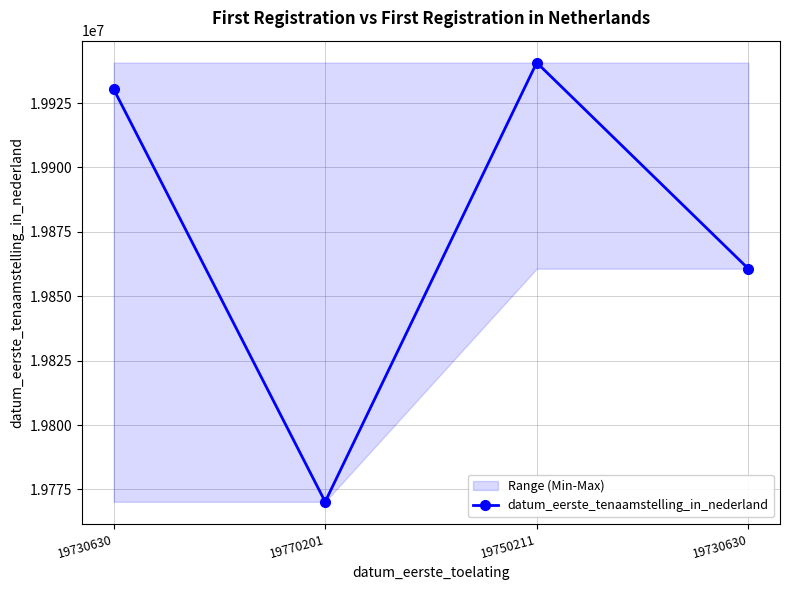

What is the greatest value displayed?

19940705